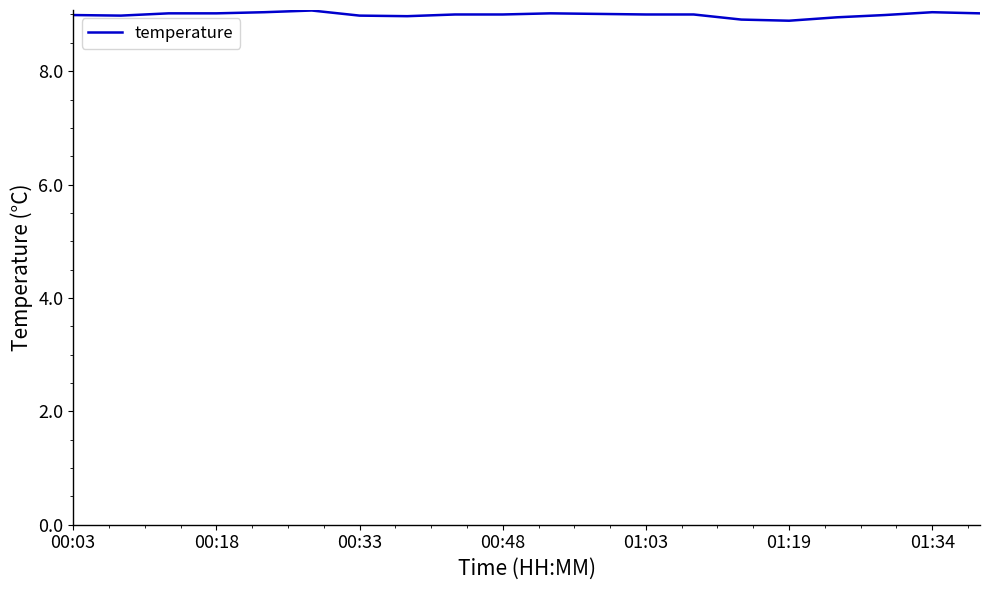

What is the maximum value shown in the chart?

9.1